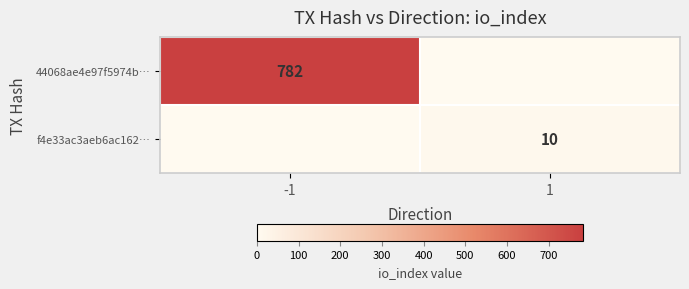

True or false: f4e33ac3aeb6ac162… has a value of 14 at 1.

False